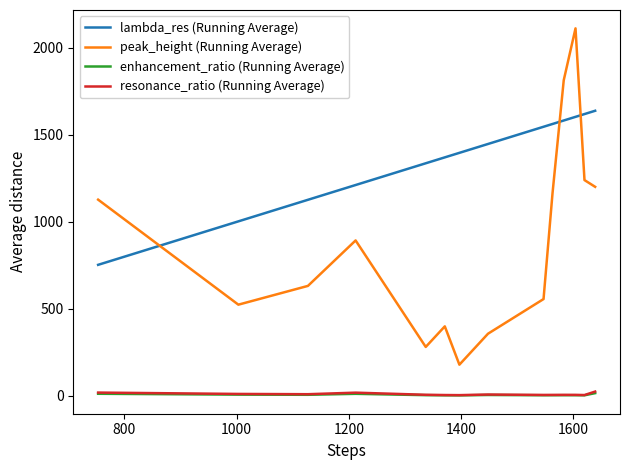

True or false: peak_height (Running Average) and resonance_ratio (Running Average) intersect in this chart.

False